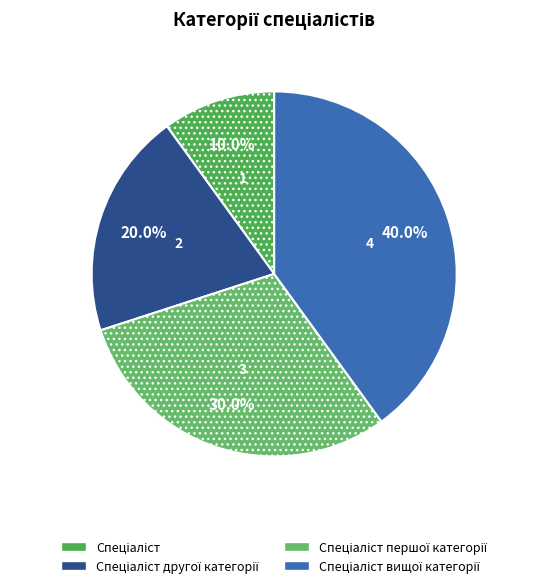

How many segments does this pie chart have?

4